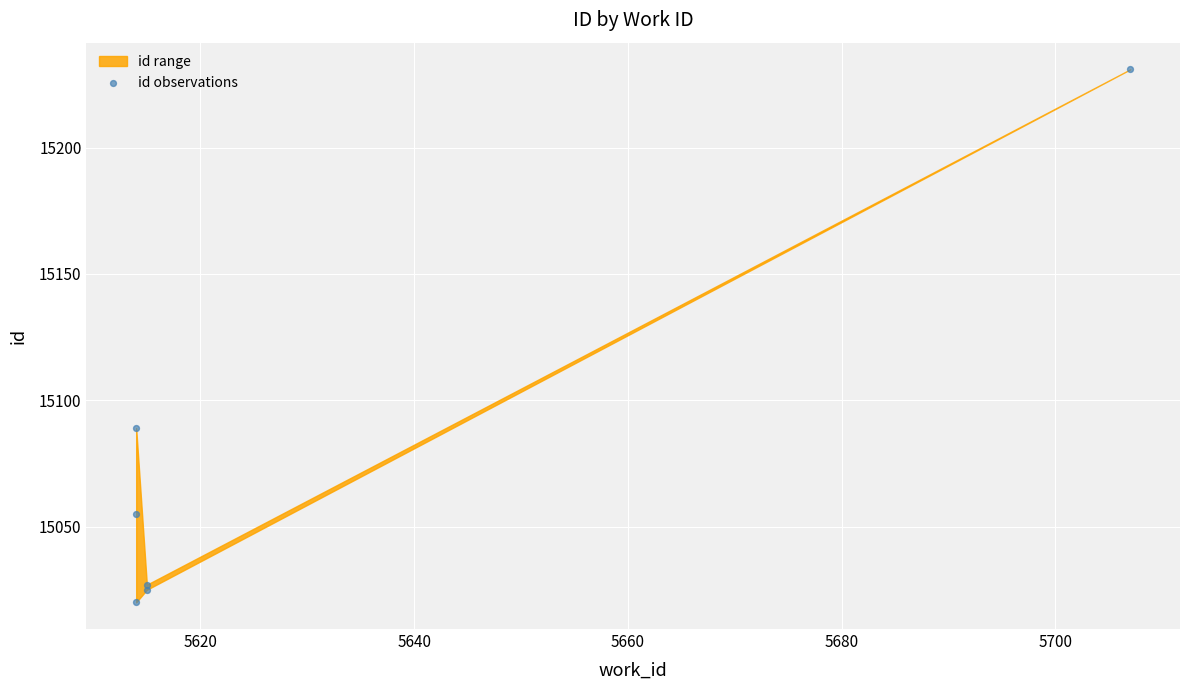

What Y value in the scatter plot is closest to 15125?

15089